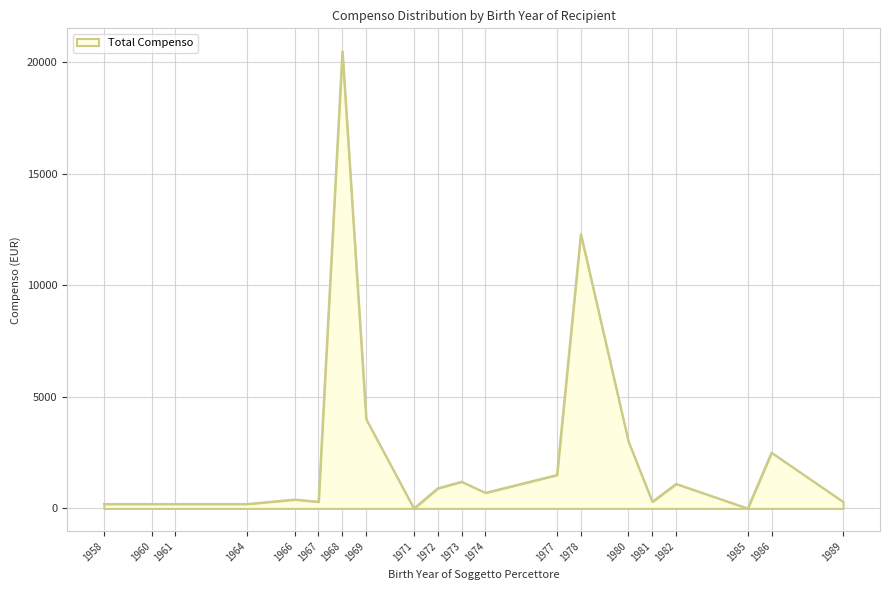

Is it true that the value at 1977 is 1500?

True